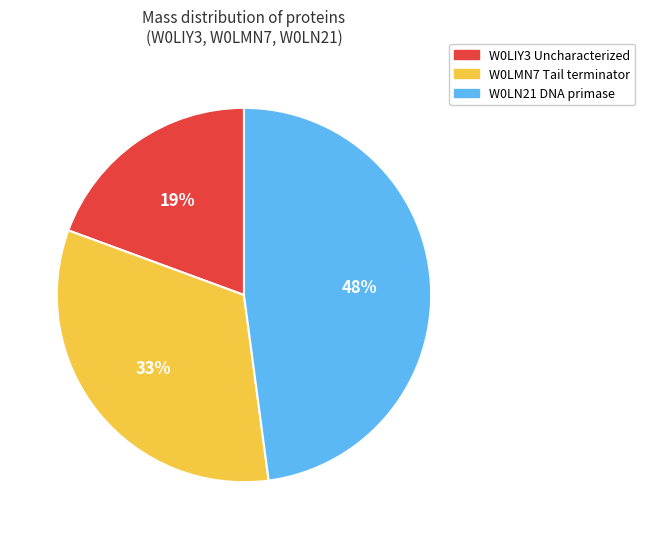

Rank the categories by value from highest to lowest.

W0LN21 DNA primase, W0LMN7 Tail terminator, W0LIY3 Uncharacterized